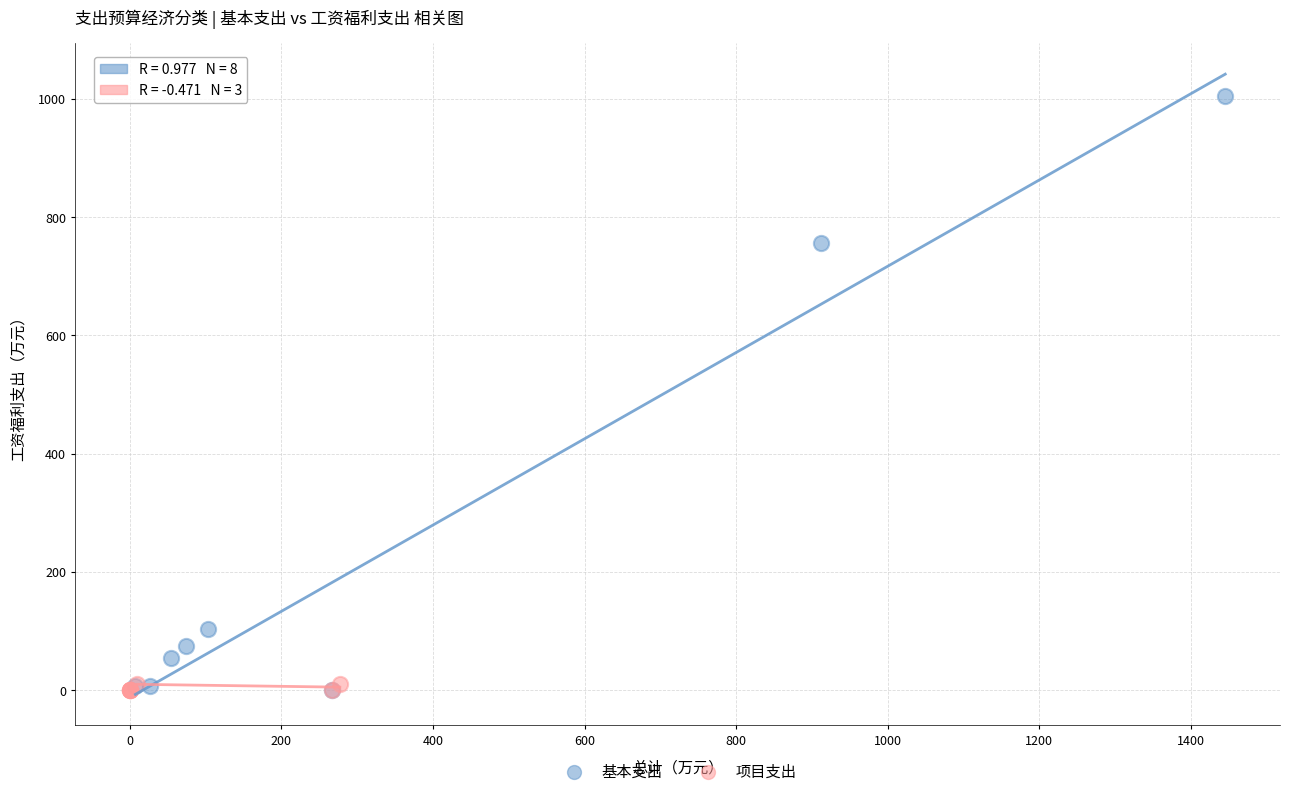

Which series has the largest Y range (max minus min)?

基本支出